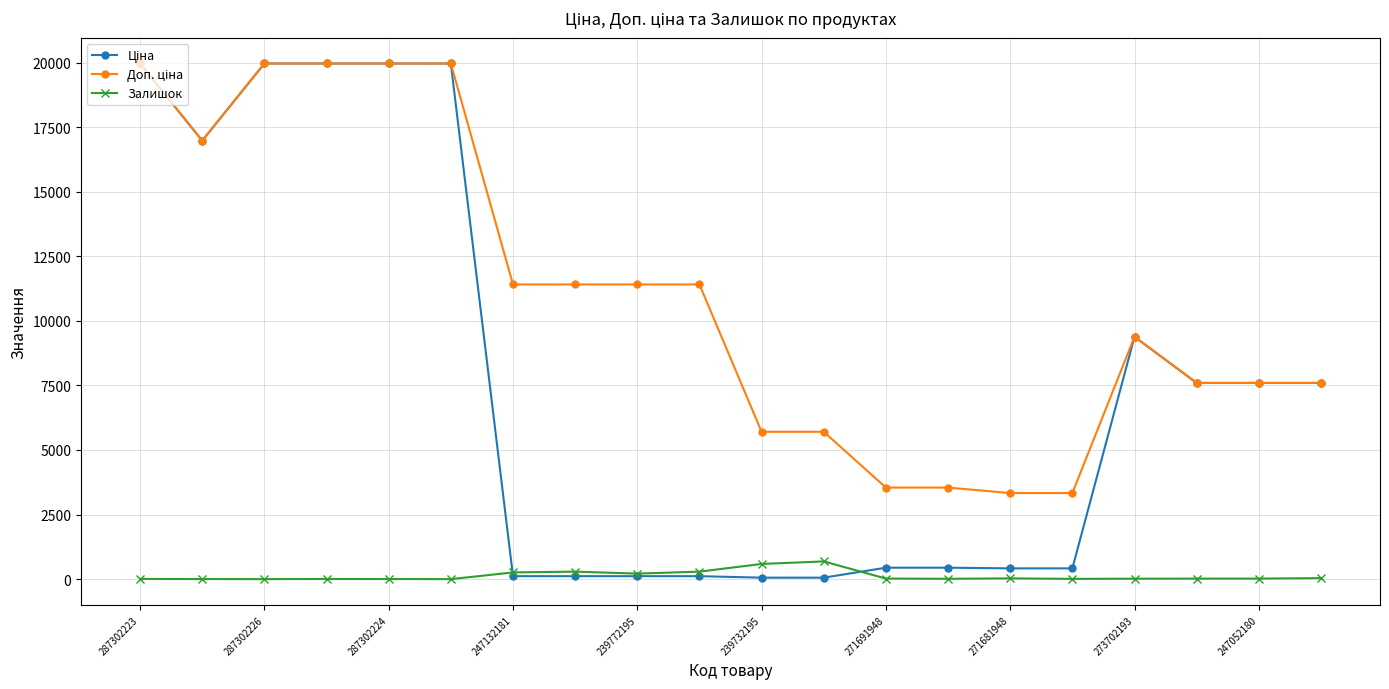

How many data points in Залишок are less than 21?

10